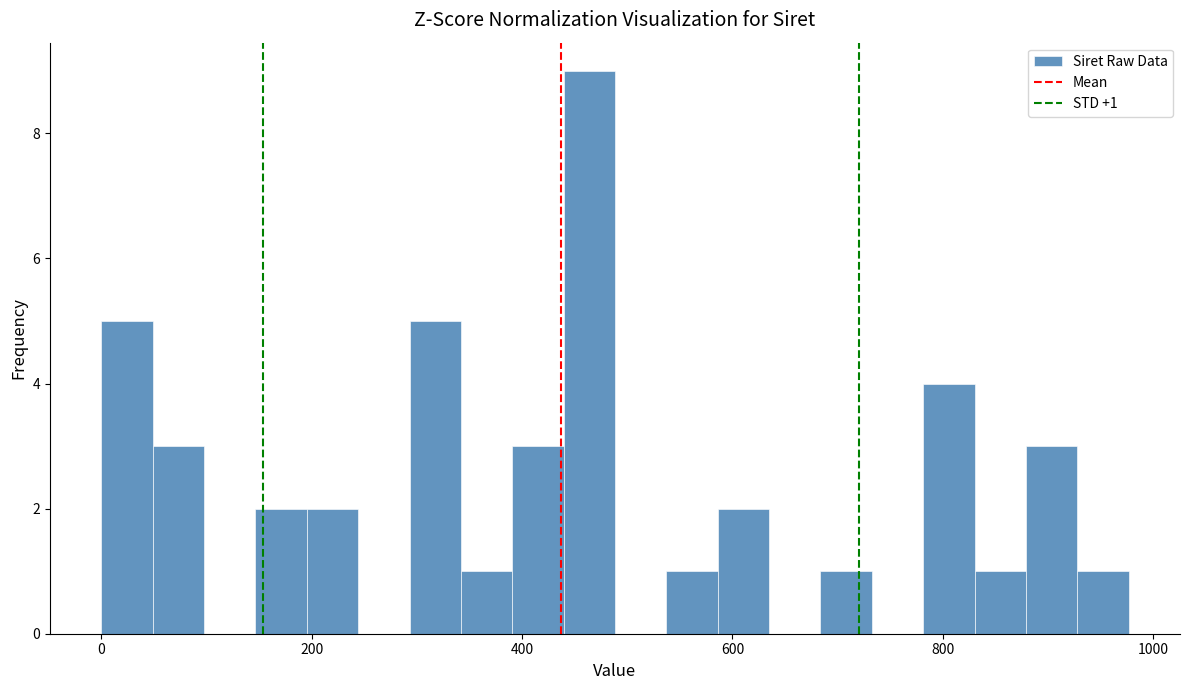

Read against the x-axis, roughly where is the centre of the tallest bar?

460